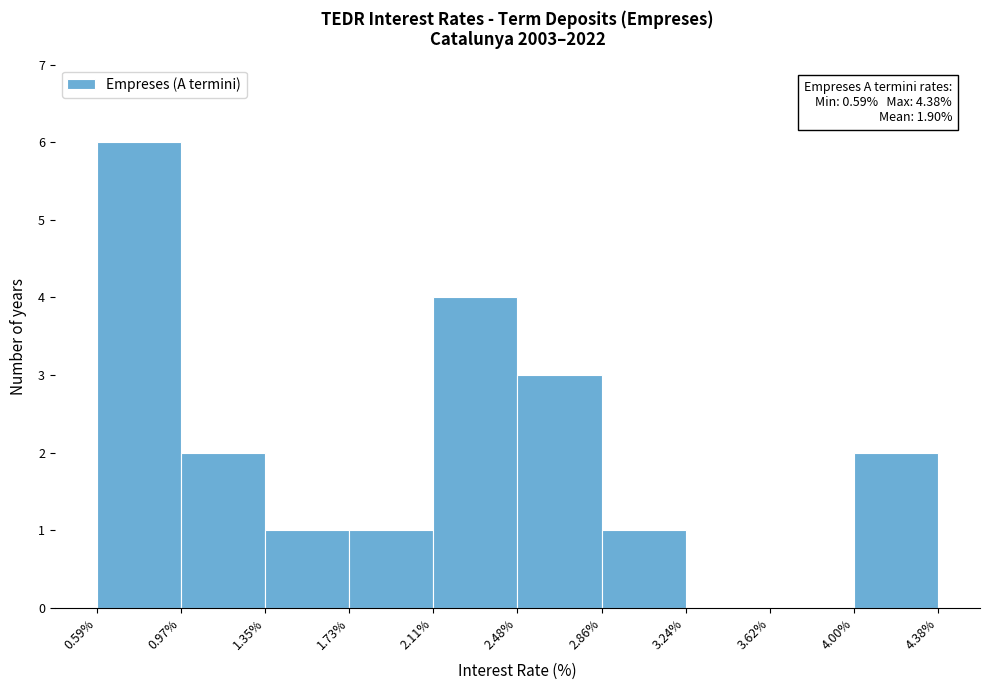

Over which range of the x-axis is the bar tallest?

0.59% to 0.97%